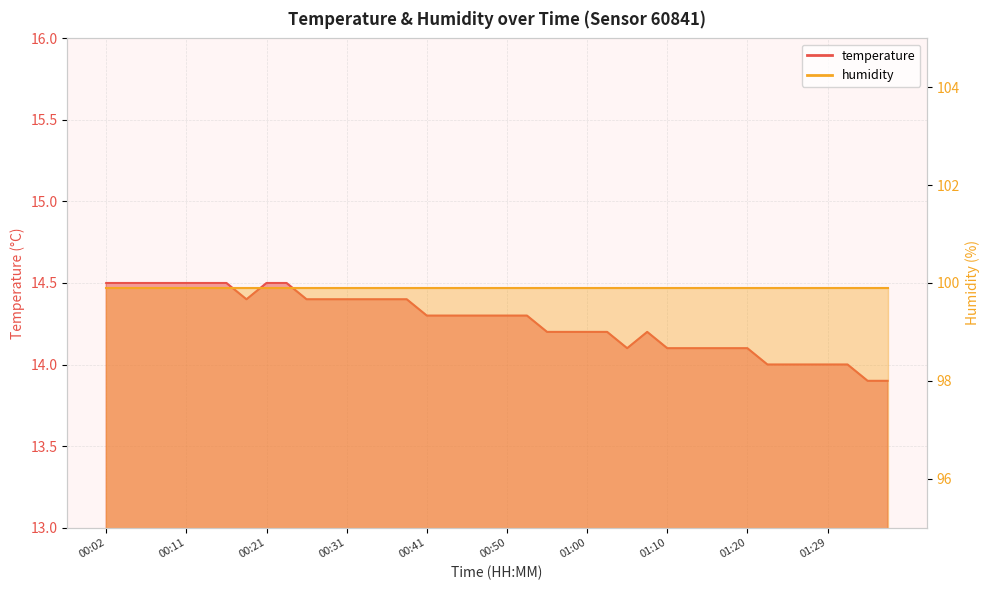

What is the approximate value at 00:11?

14.5